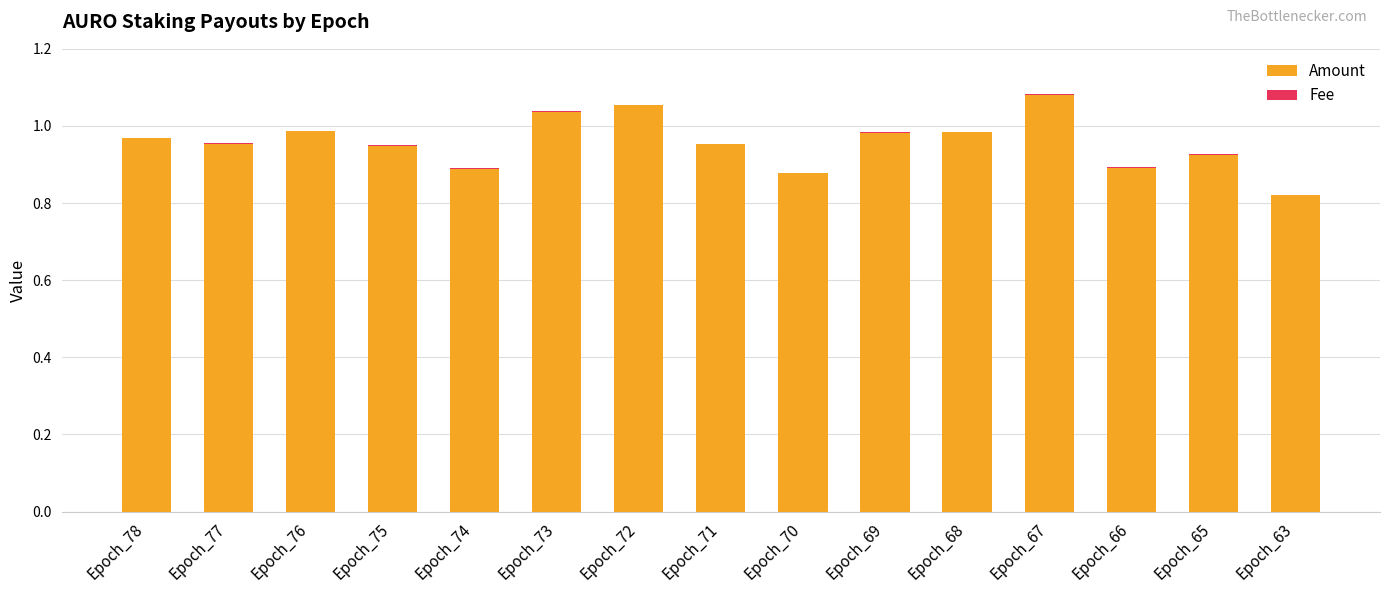

What is the sum of all Amount values?

14.4